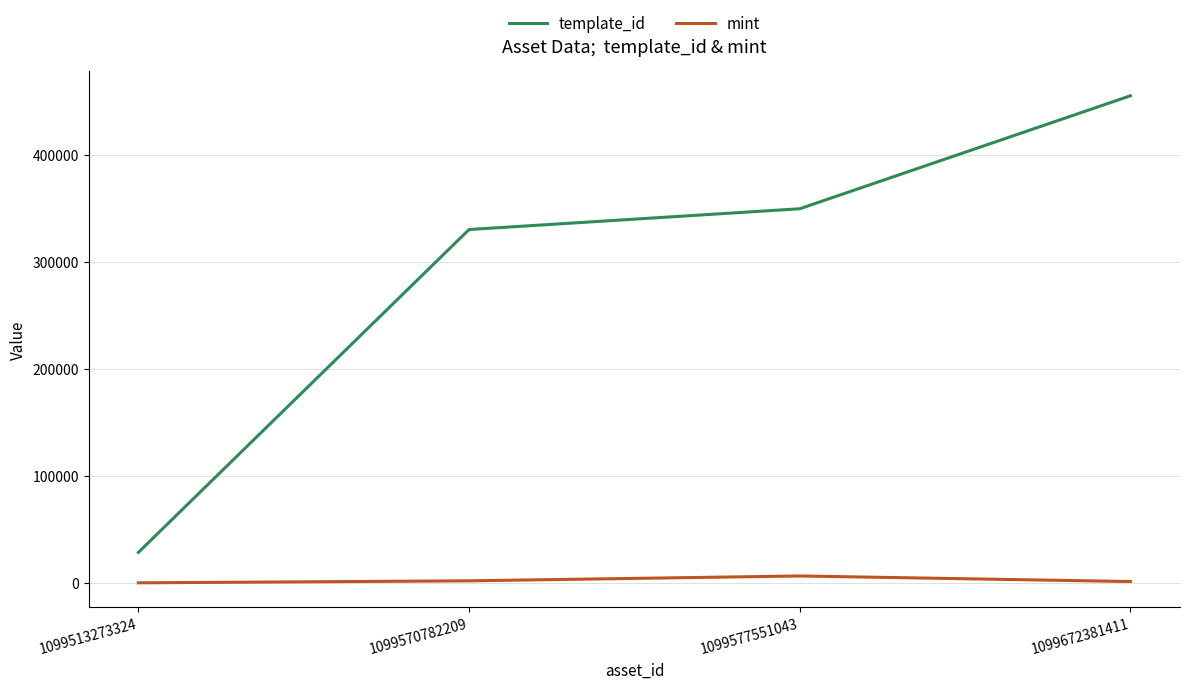

The template_id series shows 28744 at 1099513273324. True or false?

True